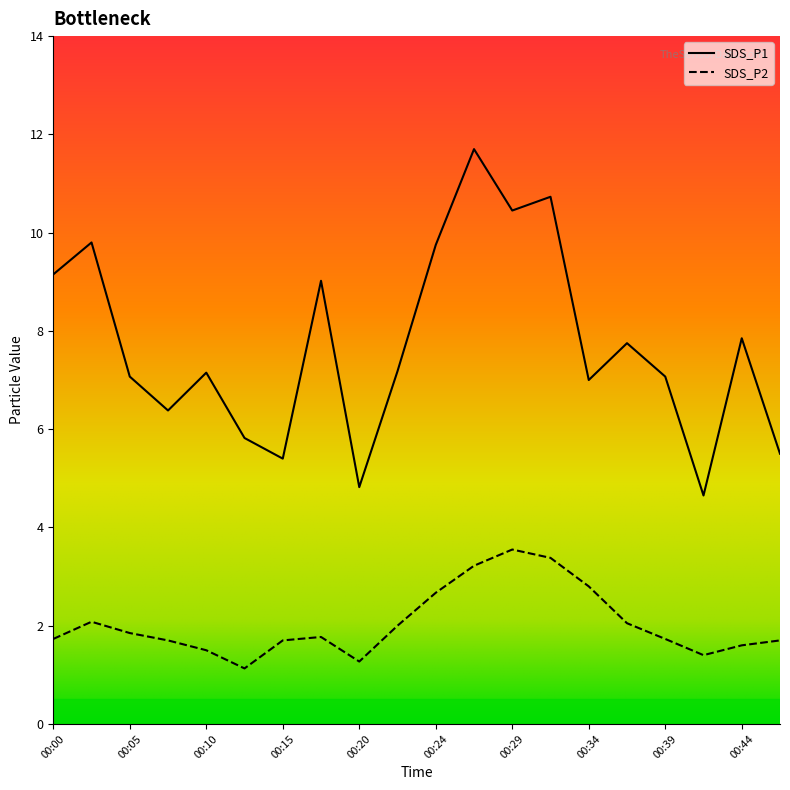

True or false: SDS_P1 and SDS_P2 intersect in this chart.

False